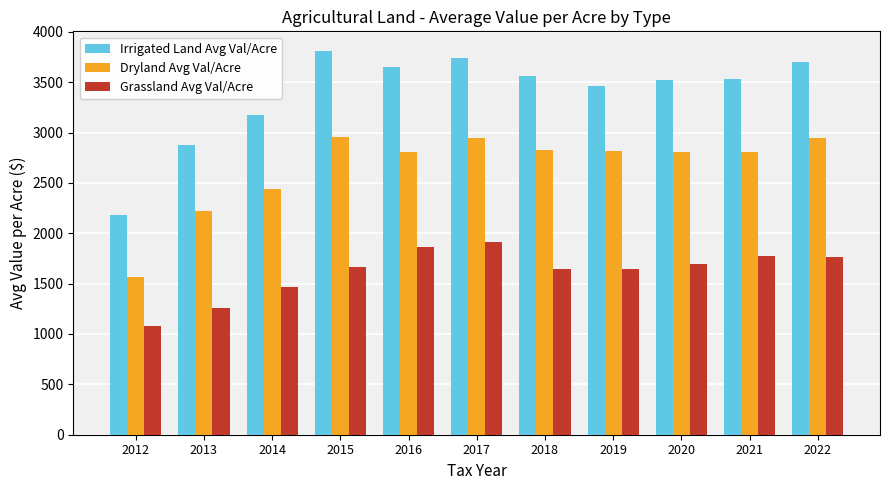

Read the Dryland Avg Val/Acre value at 2019.

2819.2